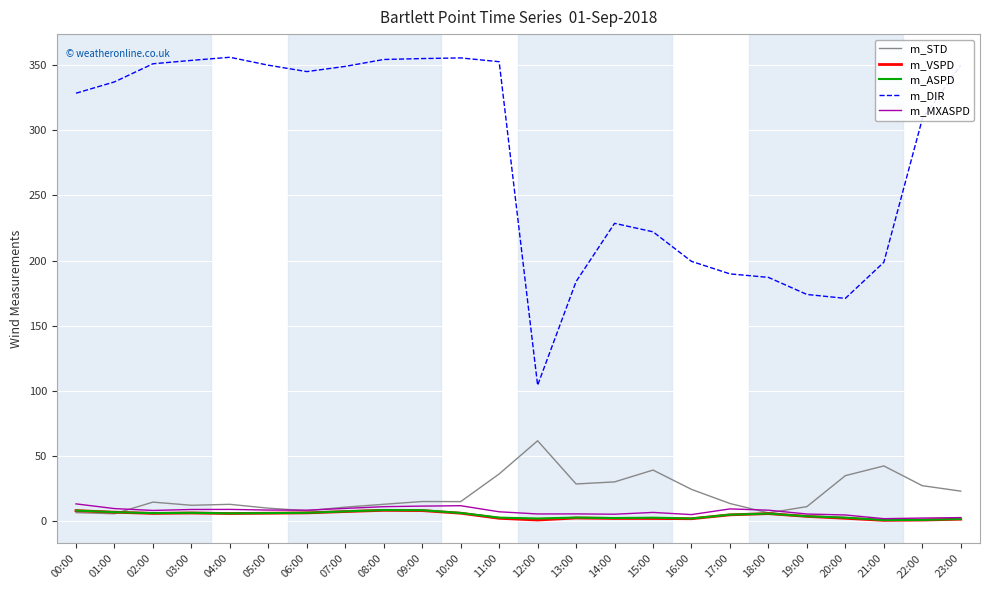

What is the highest value of the m_ASPD series?

8.5